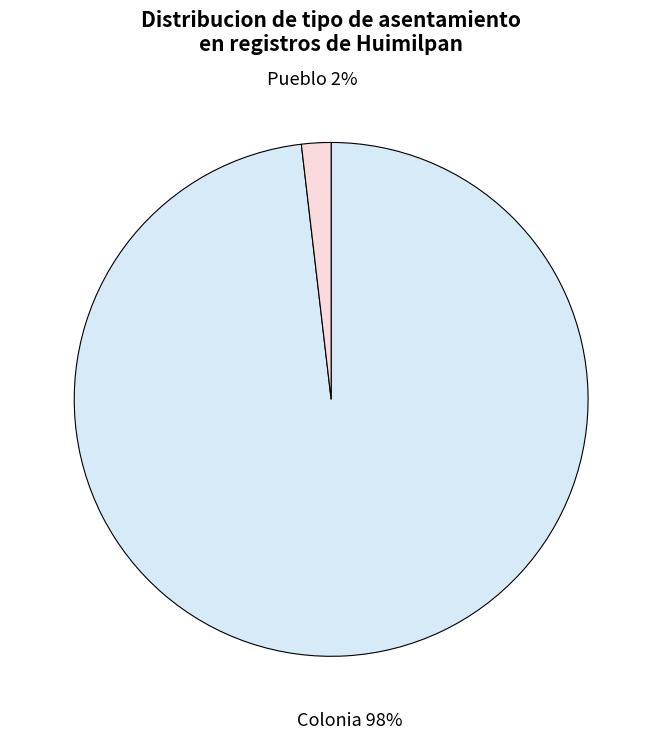

Does any single category account for the majority?

Yes